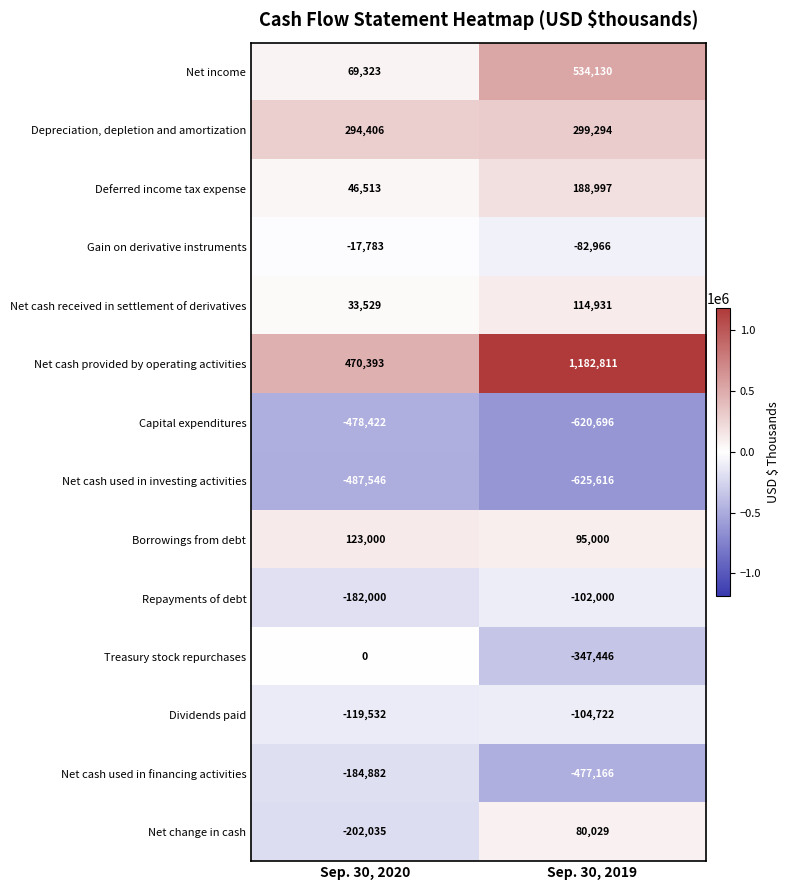

Which category has the lowest value across all series?

Sep. 30, 2019